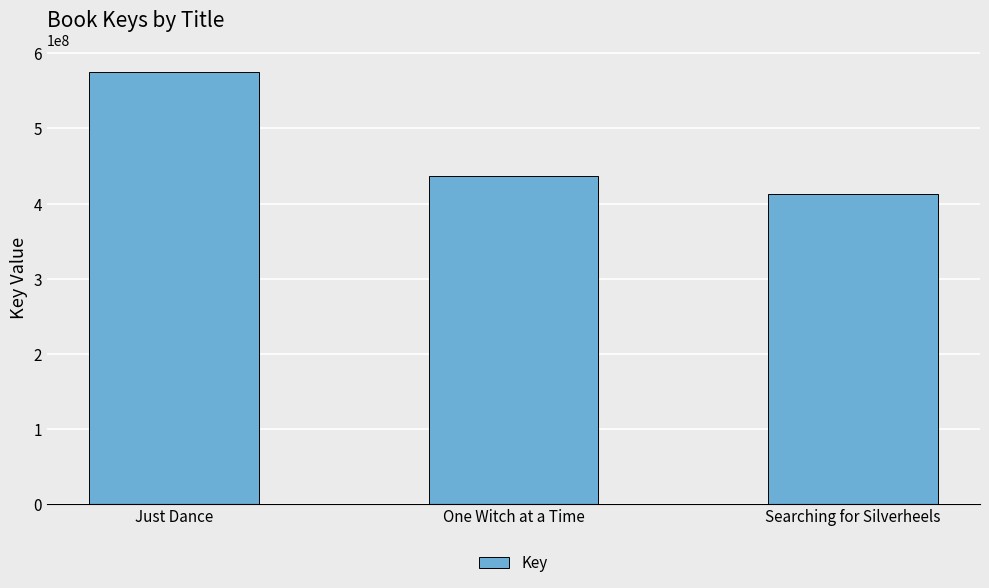

Reading left to right, transcribe all the data shown in this chart.

Just Dance=575693447	One Witch at a Time=436616634	Searching for Silverheels=413237225